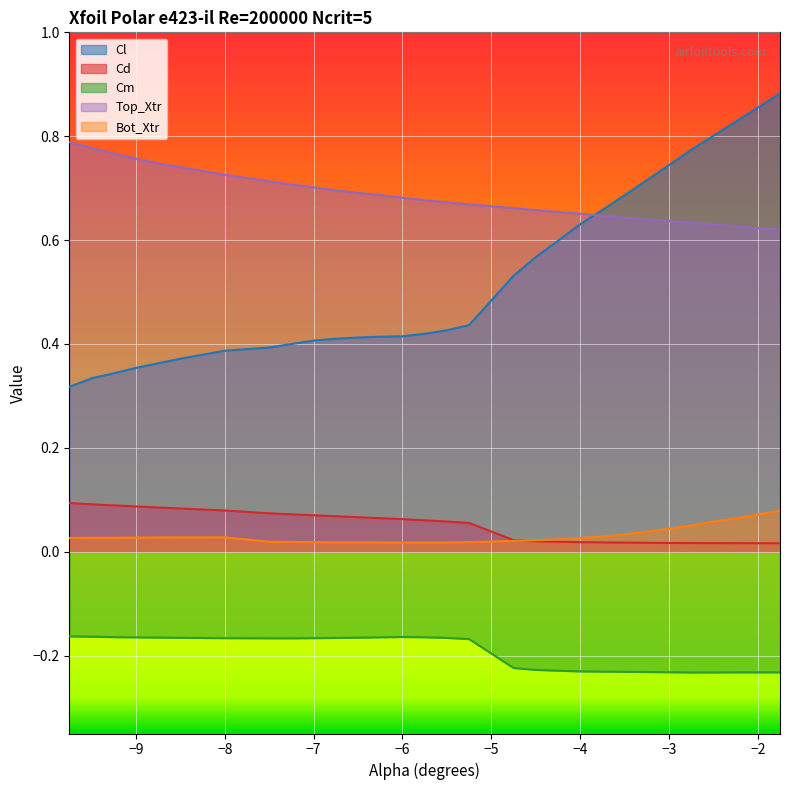

What is the value of the Top_Xtr point at the 4th from the left?

0.8